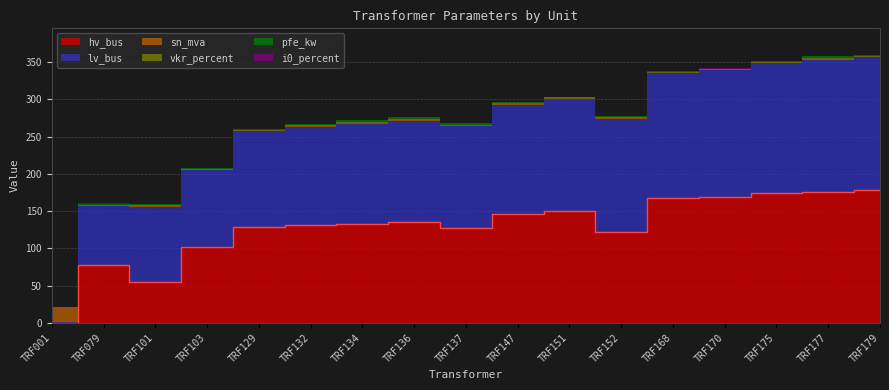

Between TRF168 and TRF137, which is larger?

TRF168